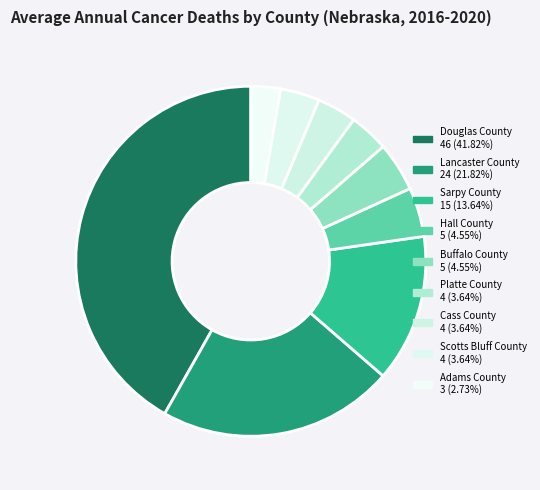

Rank the categories by value from lowest to highest.

Adams County, Platte County, Cass County, Scotts Bluff County, Hall County, Buffalo County, Sarpy County, Lancaster County, Douglas County